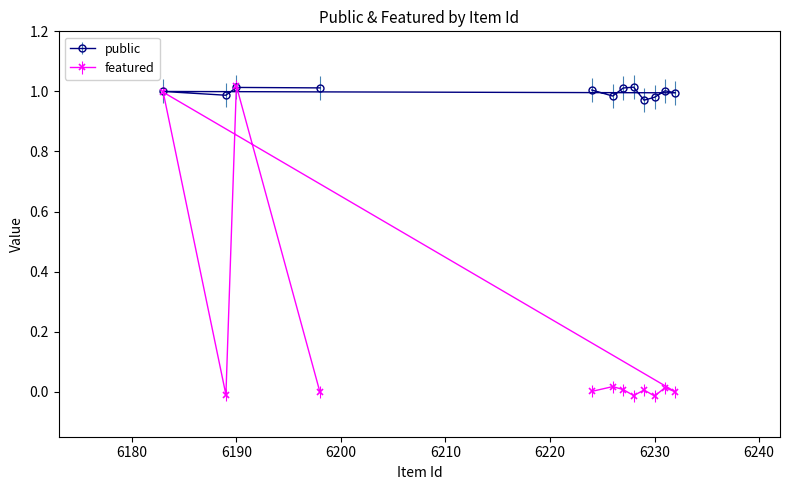

Reading left to right, what are all the values shown in this chart?

6224=0.0	6226=0.0	6227=0.0	6228=-0.0	6229=0.0	6230=-0.0	6231=0.0	6232=-0.0	6183=1.0	6189=-0.0	6190=1.0	6198=-0.0